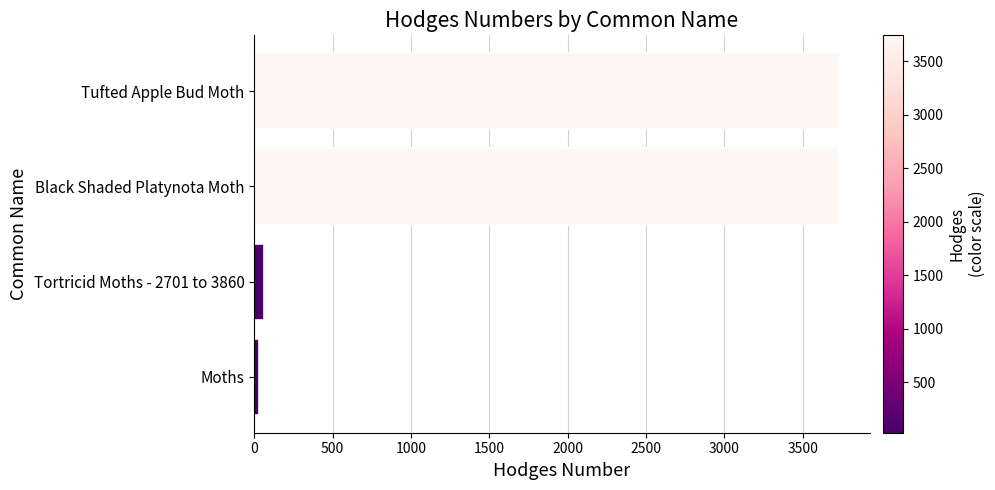

How many data points are less than 3732?

2